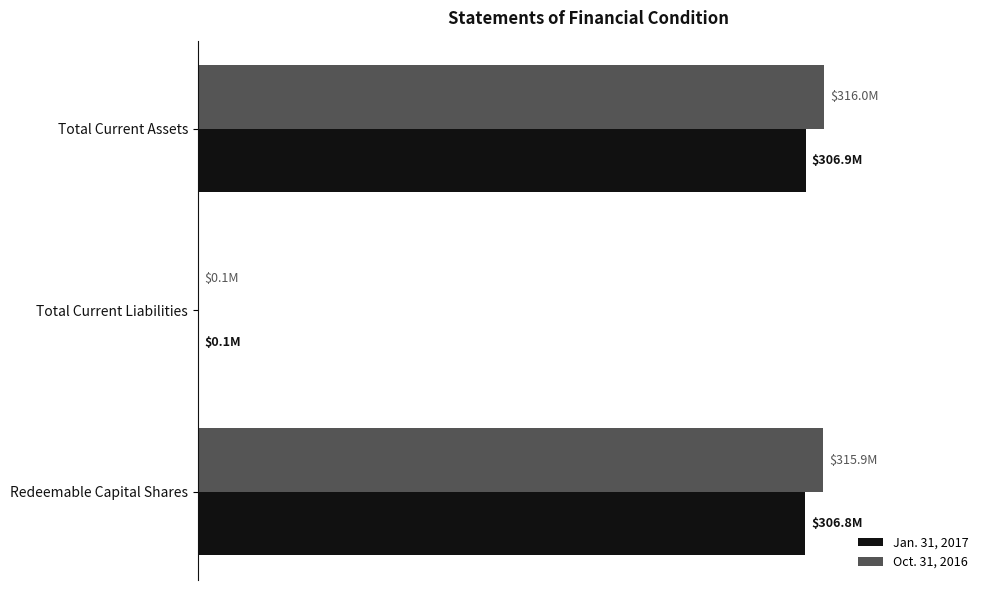

What are all the series names shown in the legend?

Jan. 31, 2017, Oct. 31, 2016